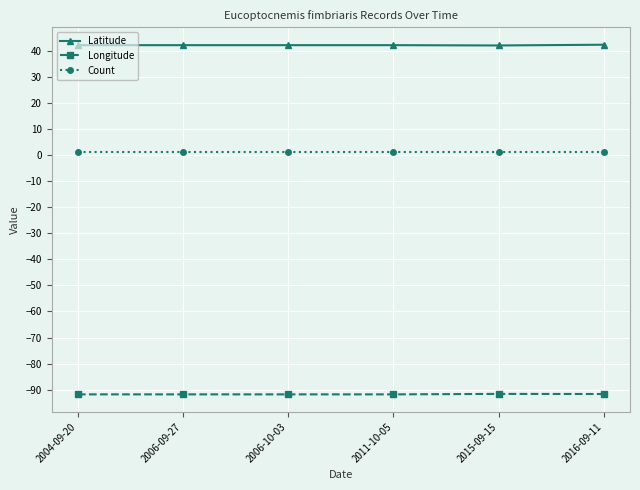

What is the average value of the Count series?

1.0